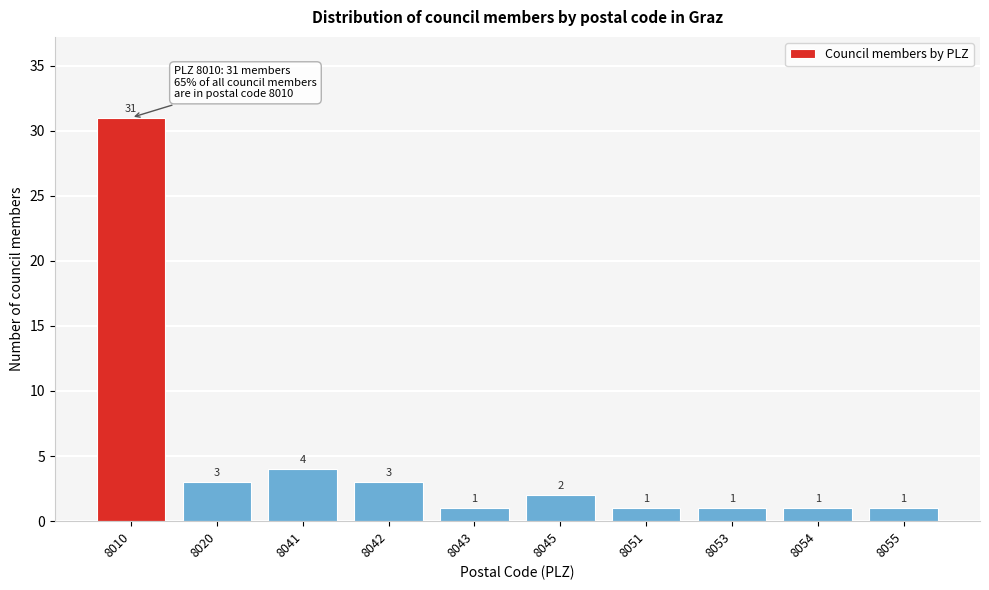

Reading right to left, transcribe all the data shown in this chart.

8055=1	8054=1	8053=1	8051=1	8045=2	8043=1	8042=3	8041=4	8020=3	8010=31